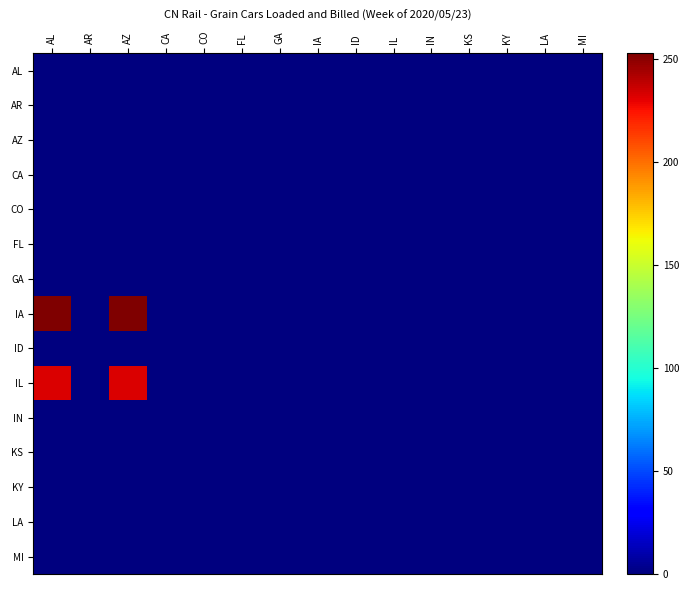

Reading right to left, extract all data points from this chart.

AL: MI=0	LA=0	KY=0	KS=0	IN=0	IL=0	ID=0	IA=0	GA=0	FL=0	CO=0	CA=0	AZ=0	AR=0	AL=0
AR: MI=0	LA=0	KY=0	KS=0	IN=0	IL=0	ID=0	IA=0	GA=0	FL=0	CO=0	CA=0	AZ=0	AR=0	AL=0
AZ: MI=0	LA=0	KY=0	KS=0	IN=0	IL=0	ID=0	IA=0	GA=0	FL=0	CO=0	CA=0	AZ=0	AR=0	AL=0
CA: MI=0	LA=0	KY=0	KS=0	IN=0	IL=0	ID=0	IA=0	GA=0	FL=0	CO=0	CA=0	AZ=0	AR=0	AL=0
CO: MI=0	LA=0	KY=0	KS=0	IN=0	IL=0	ID=0	IA=0	GA=0	FL=0	CO=0	CA=0	AZ=0	AR=0	AL=0
FL: MI=0	LA=0	KY=0	KS=0	IN=0	IL=0	ID=0	IA=0	GA=0	FL=0	CO=0	CA=0	AZ=0	AR=0	AL=0
GA: MI=0	LA=0	KY=0	KS=0	IN=0	IL=0	ID=0	IA=0	GA=0	FL=0	CO=0	CA=0	AZ=0	AR=0	AL=0
IA: MI=0	LA=0	KY=0	KS=0	IN=0	IL=0	ID=0	IA=0	GA=0	FL=0	CO=0	CA=0	AZ=253	AR=0	AL=253
ID: MI=0	LA=0	KY=0	KS=0	IN=0	IL=0	ID=0	IA=0	GA=0	FL=0	CO=0	CA=0	AZ=0	AR=0	AL=0
IL: MI=0	LA=0	KY=0	KS=0	IN=0	IL=0	ID=0	IA=0	GA=0	FL=0	CO=0	CA=0	AZ=233	AR=0	AL=233
IN: MI=0	LA=0	KY=0	KS=0	IN=0	IL=0	ID=0	IA=0	GA=0	FL=0	CO=0	CA=0	AZ=0	AR=0	AL=0
KS: MI=0	LA=0	KY=0	KS=0	IN=0	IL=0	ID=0	IA=0	GA=0	FL=0	CO=0	CA=0	AZ=0	AR=0	AL=0
KY: MI=0	LA=0	KY=0	KS=0	IN=0	IL=0	ID=0	IA=0	GA=0	FL=0	CO=0	CA=0	AZ=0	AR=0	AL=0
LA: MI=0	LA=0	KY=0	KS=0	IN=0	IL=0	ID=0	IA=0	GA=0	FL=0	CO=0	CA=0	AZ=0	AR=0	AL=0
MI: MI=0	LA=0	KY=0	KS=0	IN=0	IL=0	ID=0	IA=0	GA=0	FL=0	CO=0	CA=0	AZ=0	AR=0	AL=0